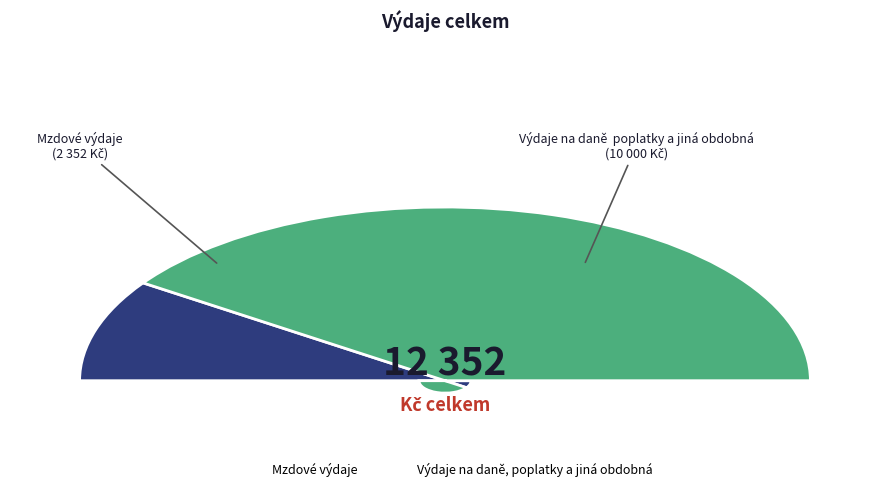

What percentage is NOT represented by Mzdové výdaje?

81.0%